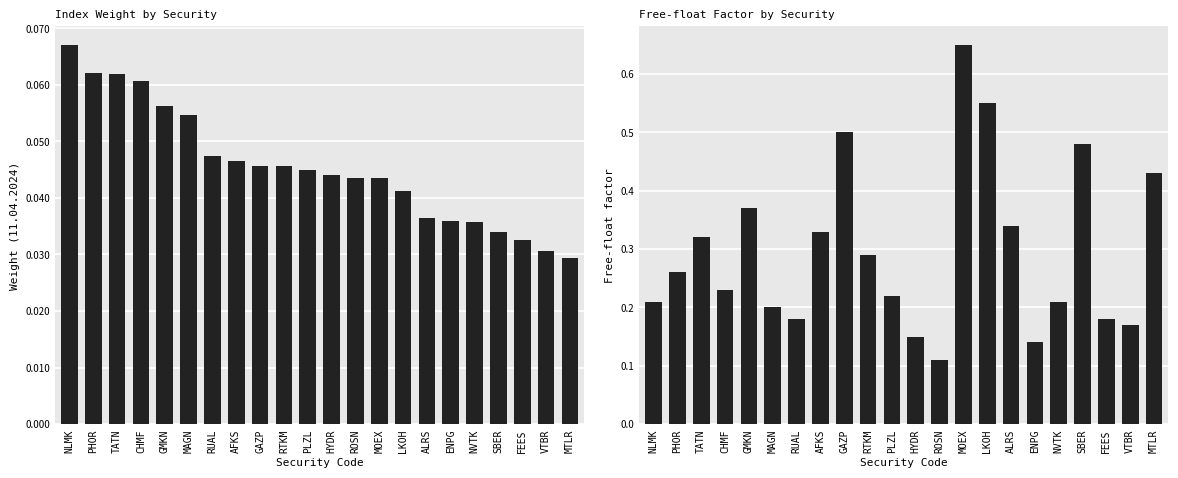

At how many categories does at least one series exceed 0?

22